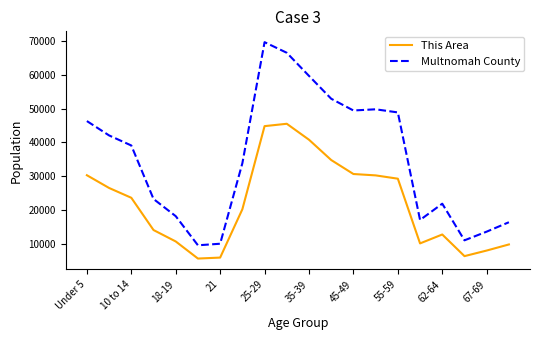

What is the difference between the second highest and minimum values in the Multnomah County series?

56923